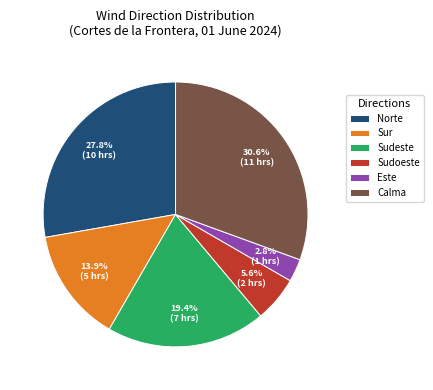

To the nearest percent, what portion does Sudeste represent?

19%